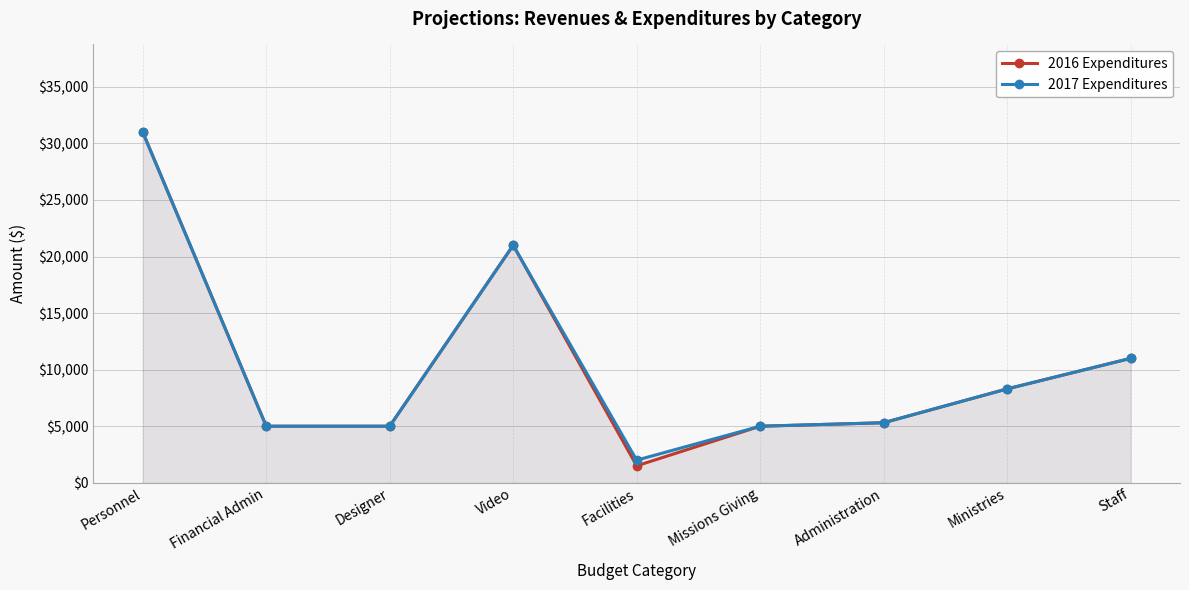

Which series has the largest total across all categories?

2017 Expenditures